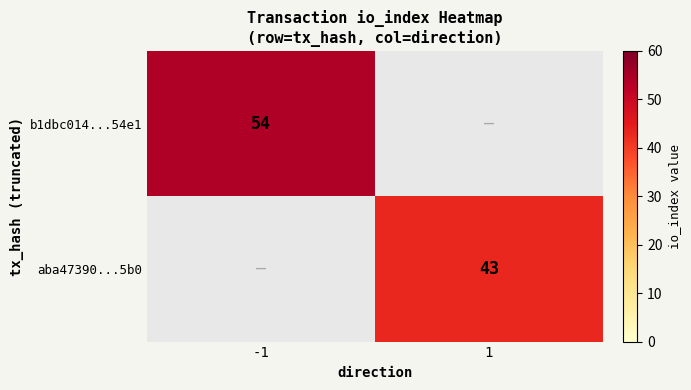

The b1dbc014...54e1 series shows 94 at -1. True or false?

False